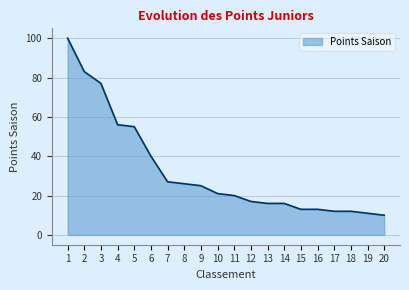

What is the difference between the maximum and minimum values?

90